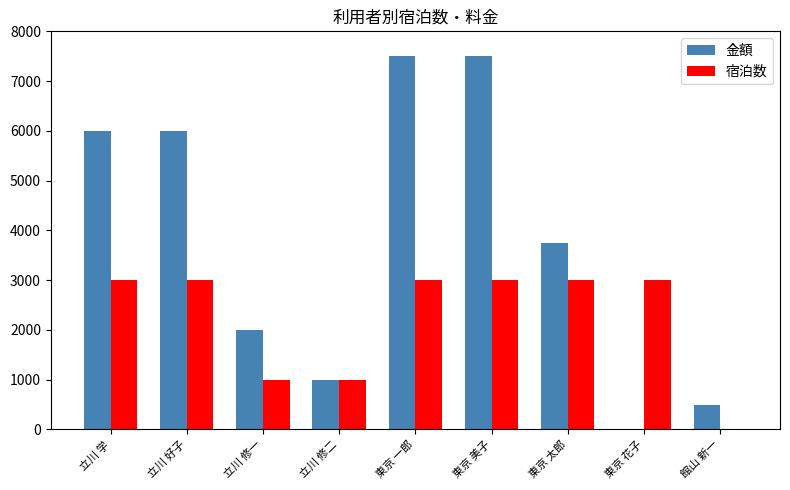

What are all the series names shown in the legend?

金額, 宿泊数